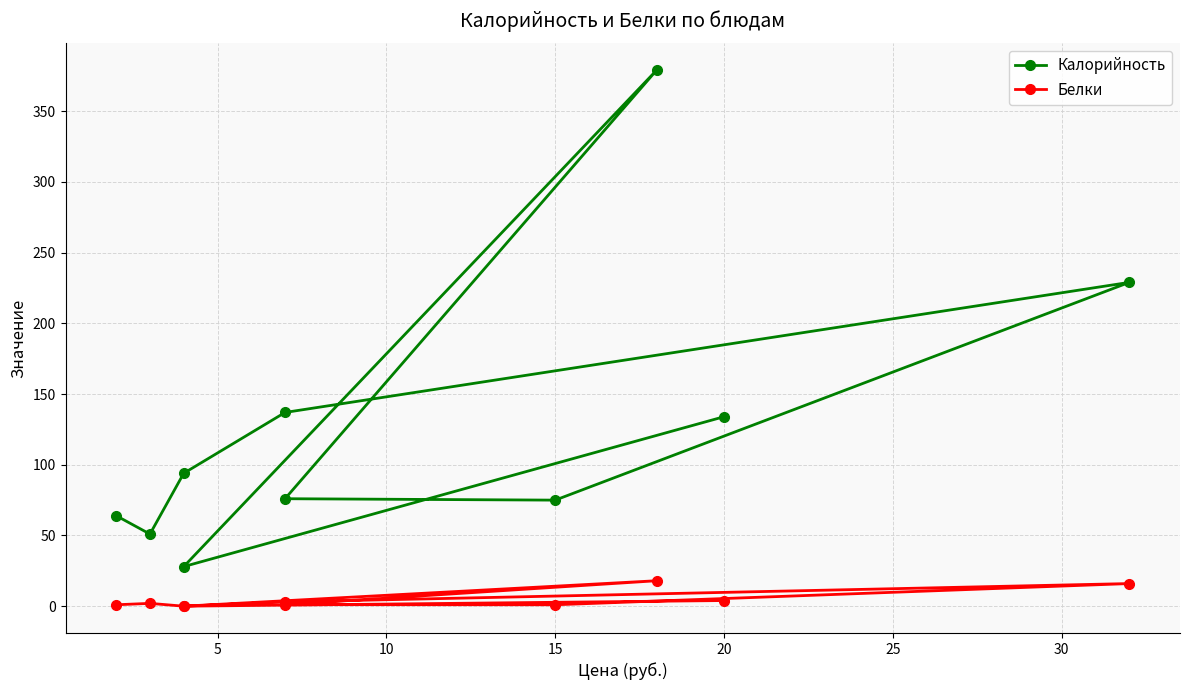

True or false: Калорийность has more than 0 points higher than both neighbors.

True